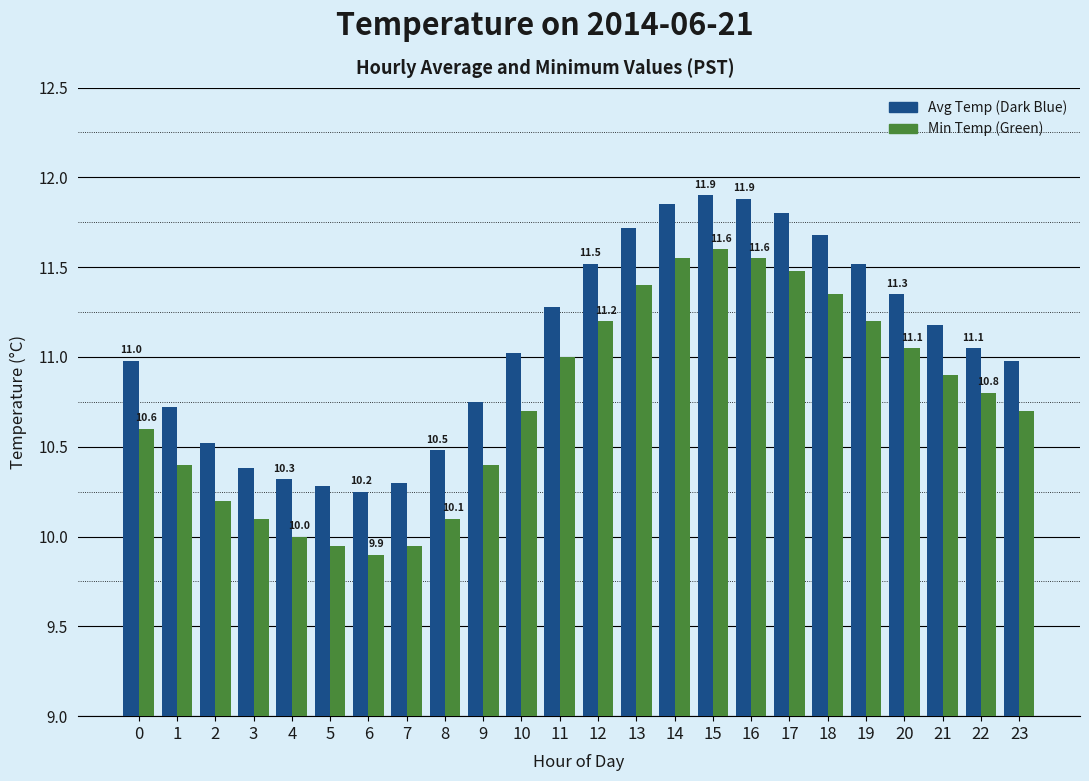

What is the difference between the highest and lowest values at 20?

0.3